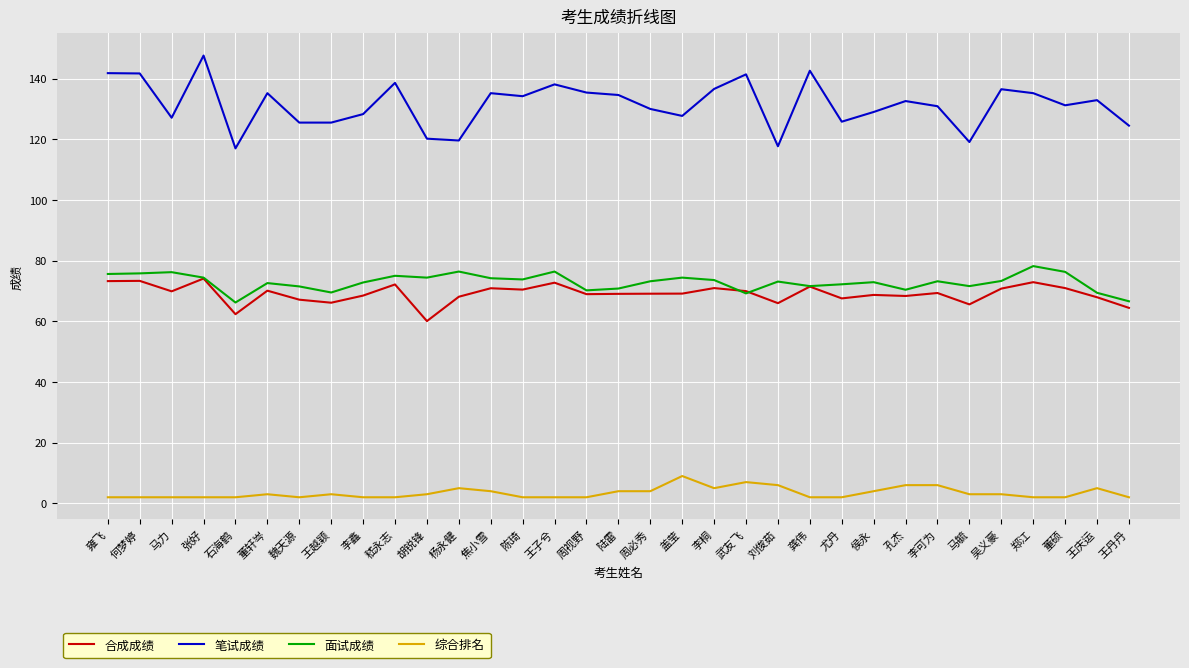

Is the value of 笔试成绩 at 雍飞 greater than the value of 合成成绩 at 石海鹤?

Yes